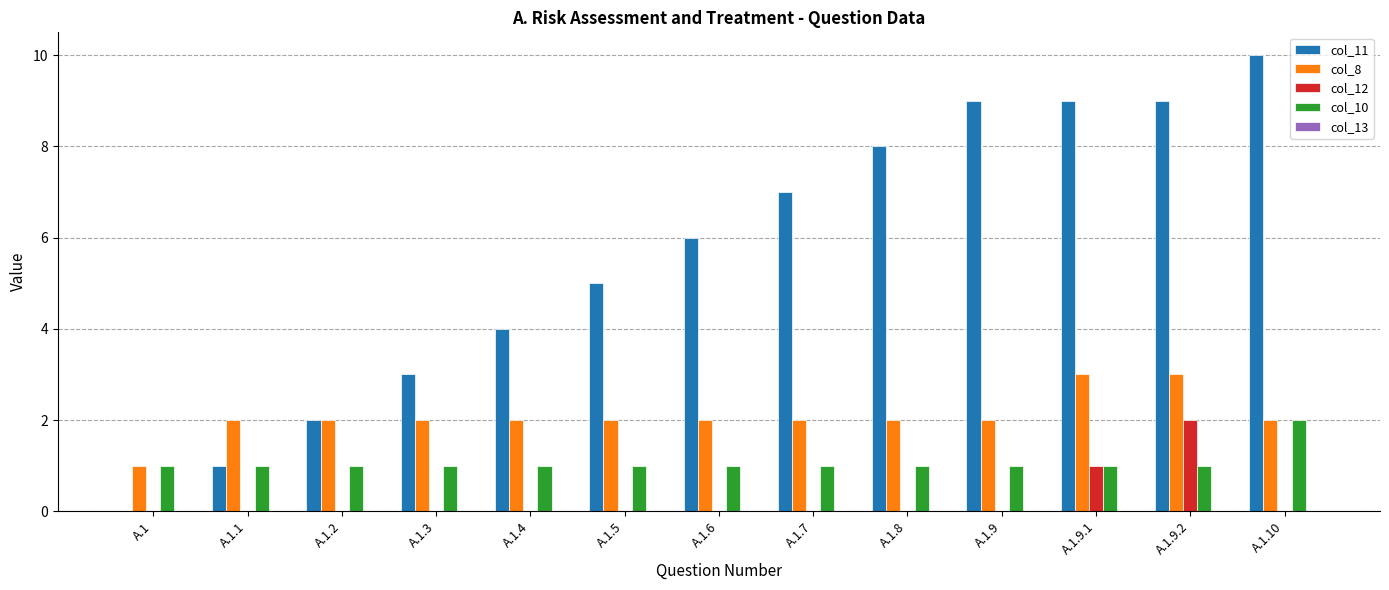

Count the col_11 values in the range 3 to 9.

9